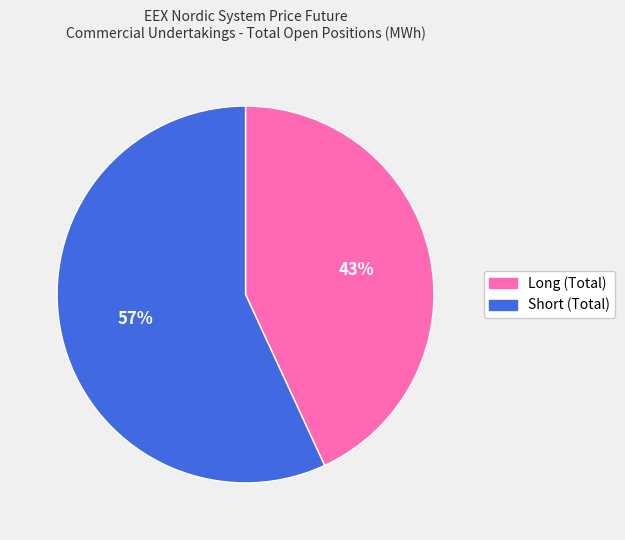

To the nearest percent, what is the combined percentage of Short (Total) and Long (Total)?

100%